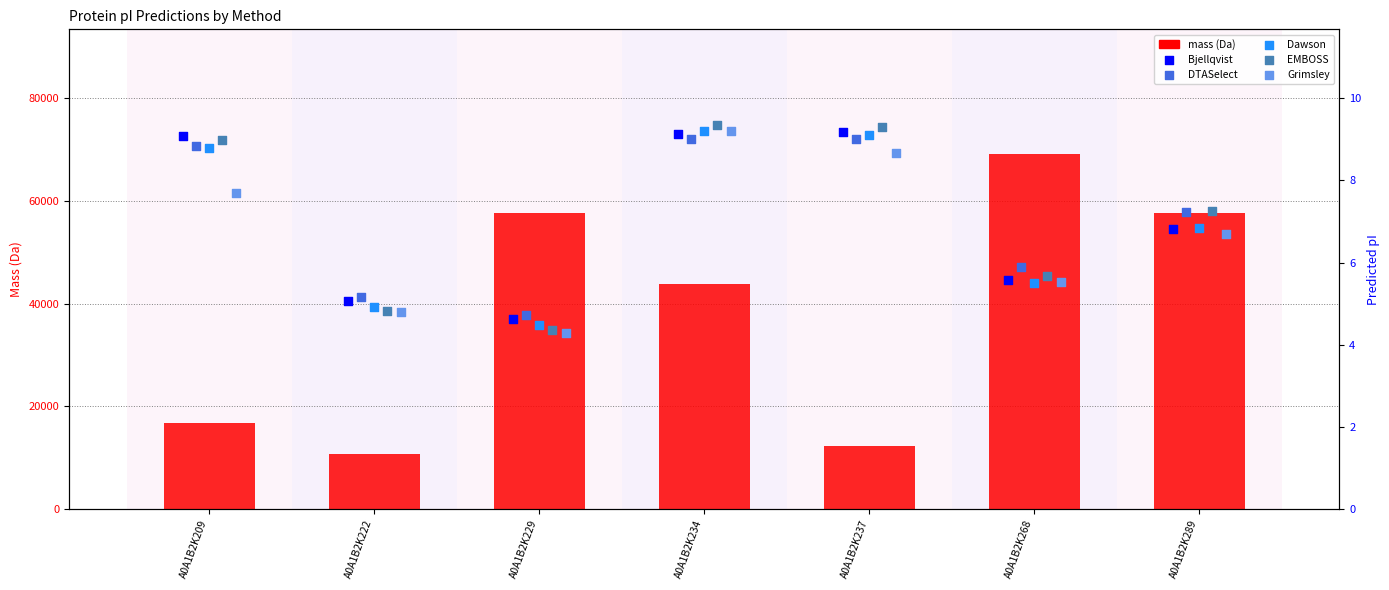

At which category is the sum across all series the highest?

A0A1B2K268